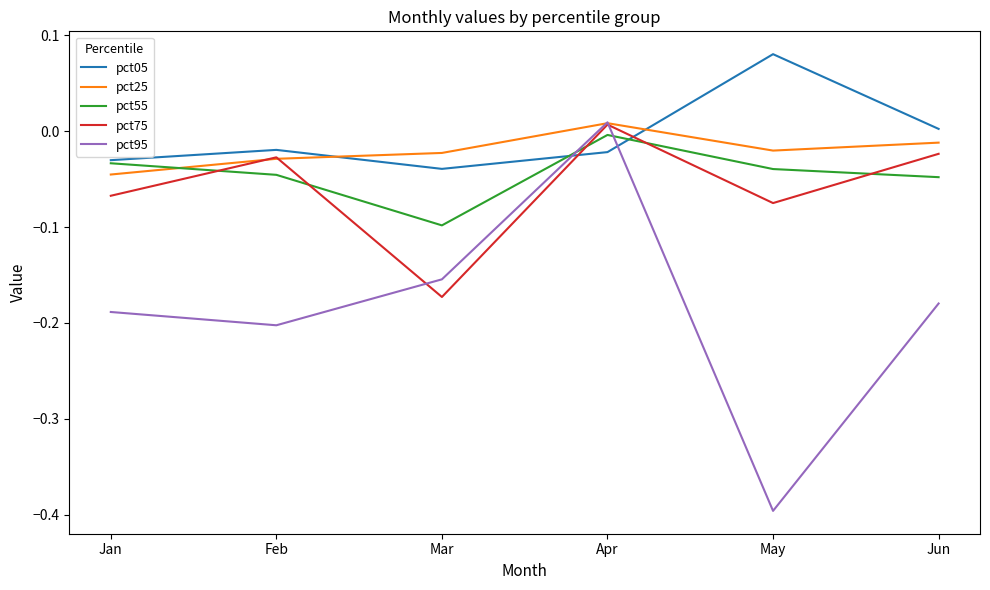

Where does the pct25 series first go above 0?

Apr